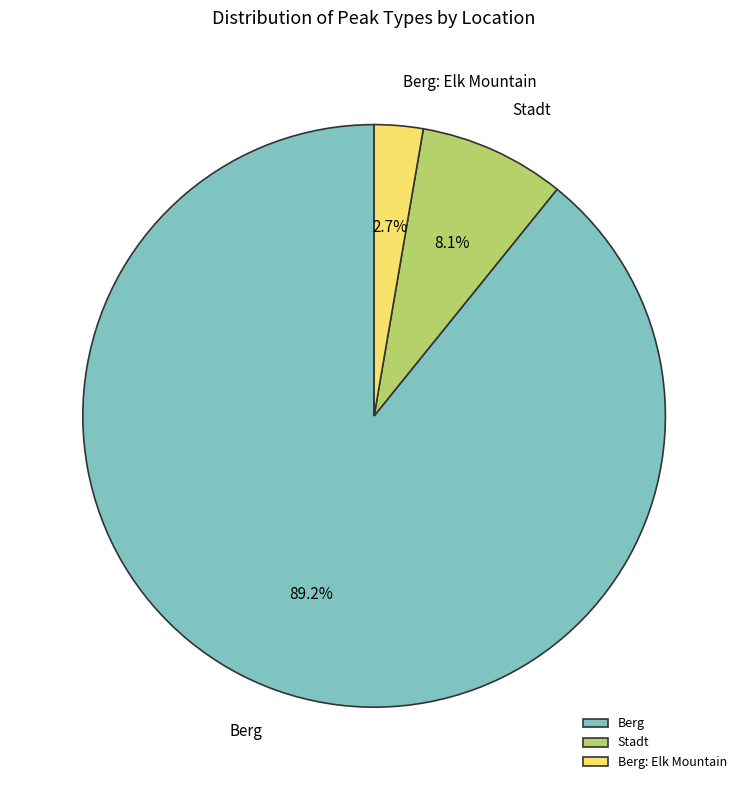

Count the number of slices in the pie.

3